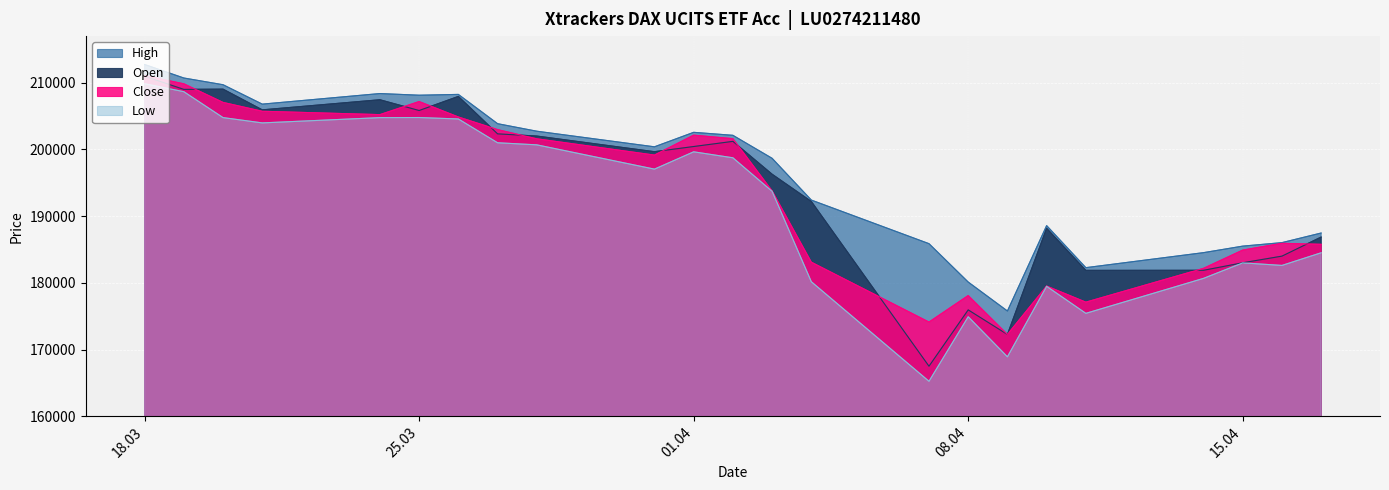

How many interior local peaks does the Open series have?

6